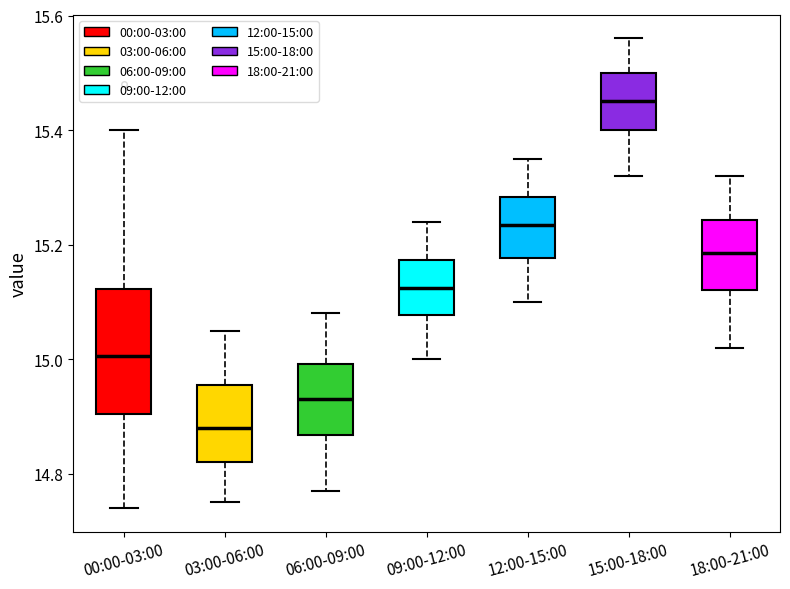

Comparing the boxes themselves (not the whiskers), which one is the tallest?

00:00-03:00